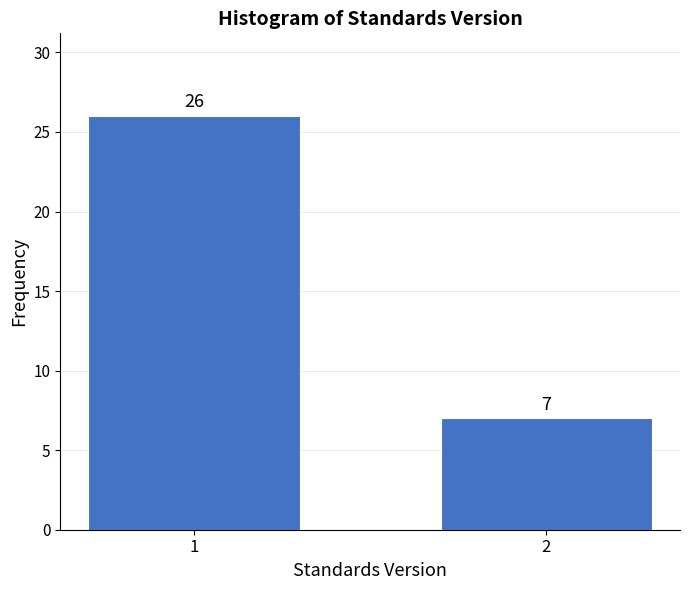

Reading left to right, transcribe all the data shown in this chart.

1=26	2=7